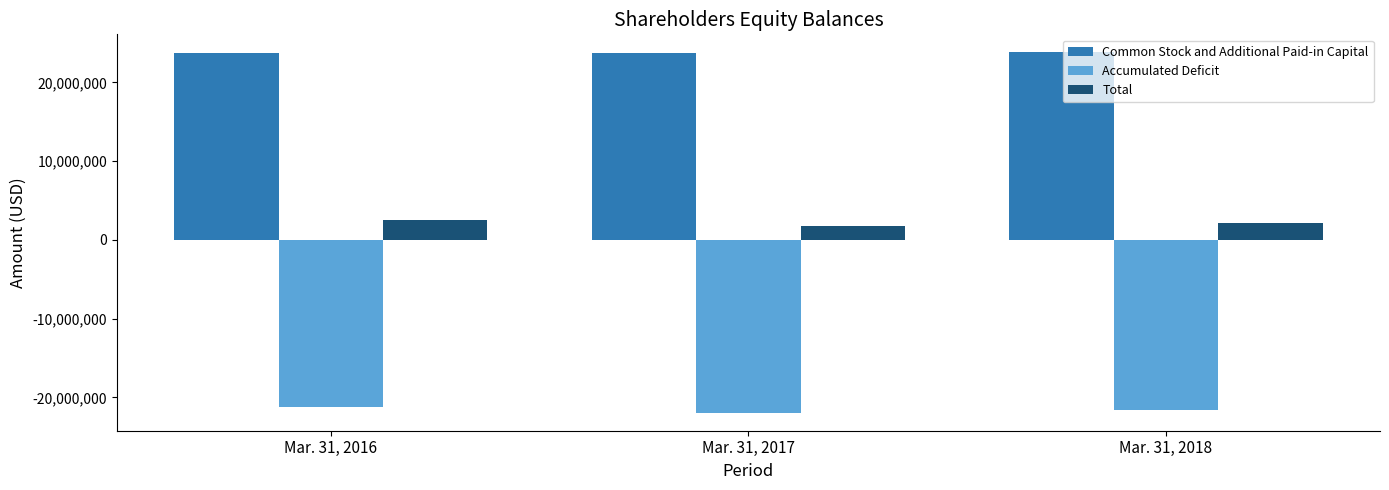

What is the greatest value displayed?

23817912